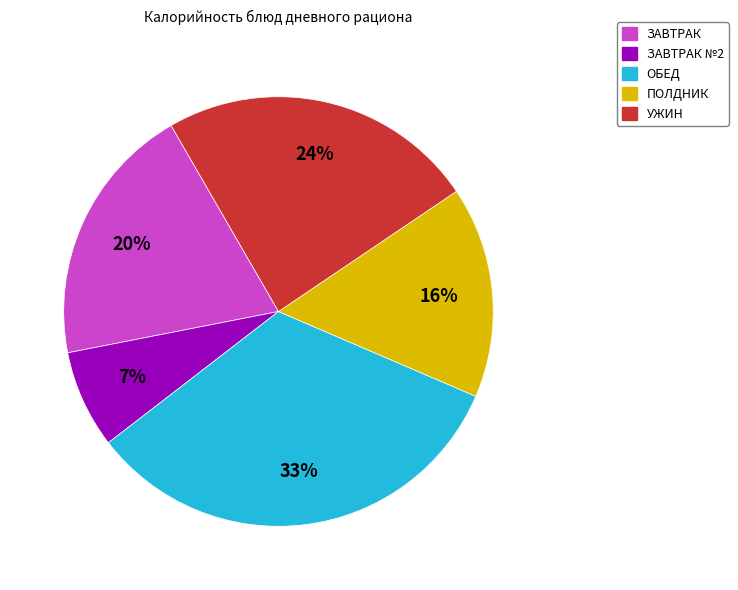

Is there a majority slice in this chart?

No